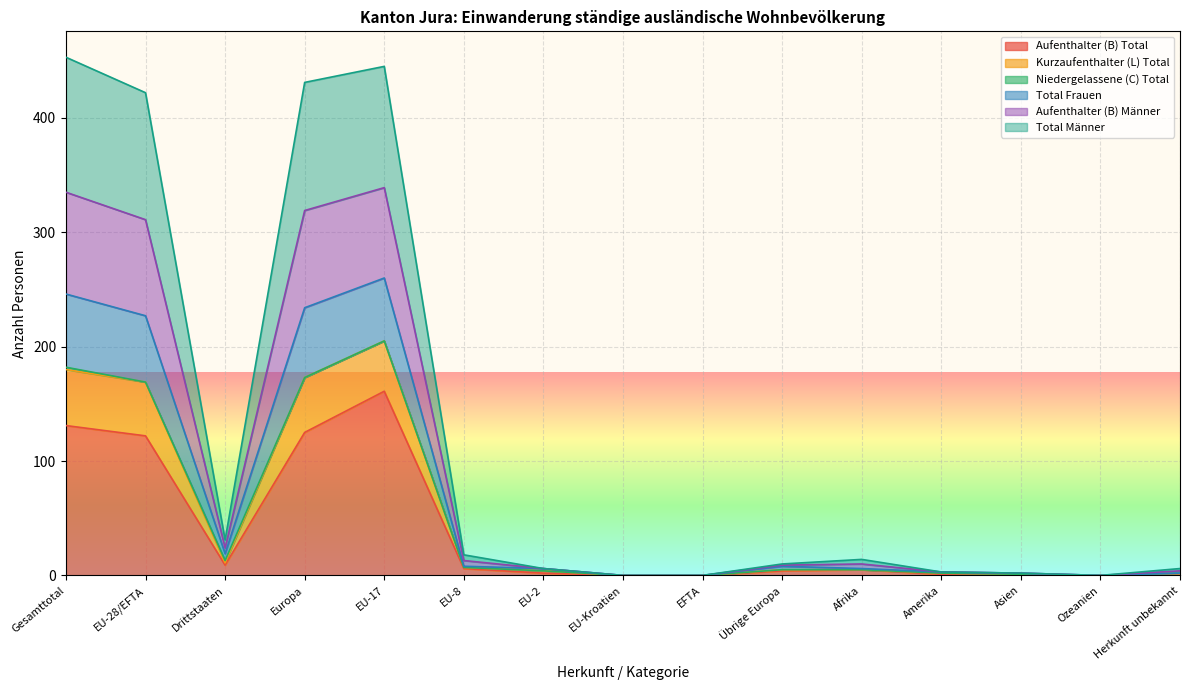

What position from the right is Asien?

3